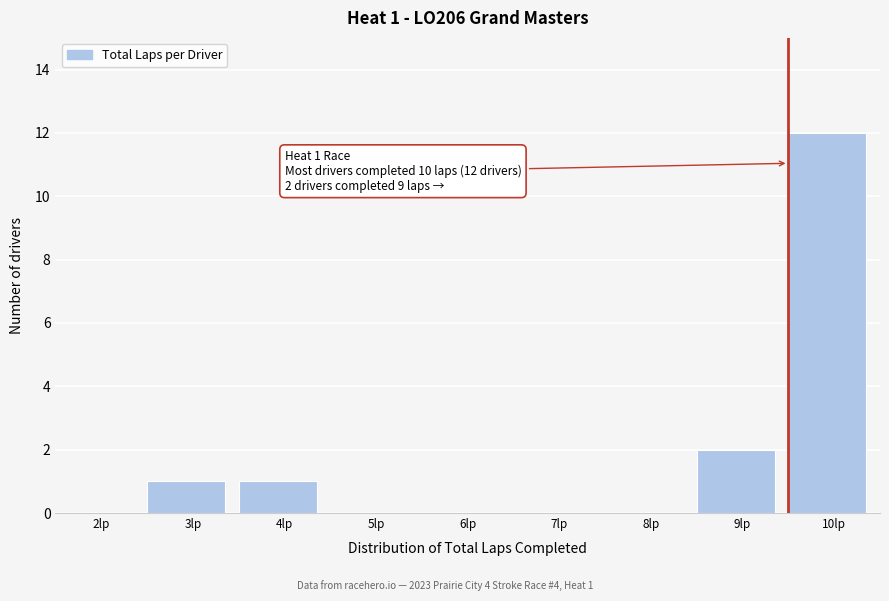

Reading right to left, what are all the values shown in this chart?

10lp=12	9lp=2	8lp=0	7lp=0	6lp=0	5lp=0	4lp=1	3lp=1	2lp=0